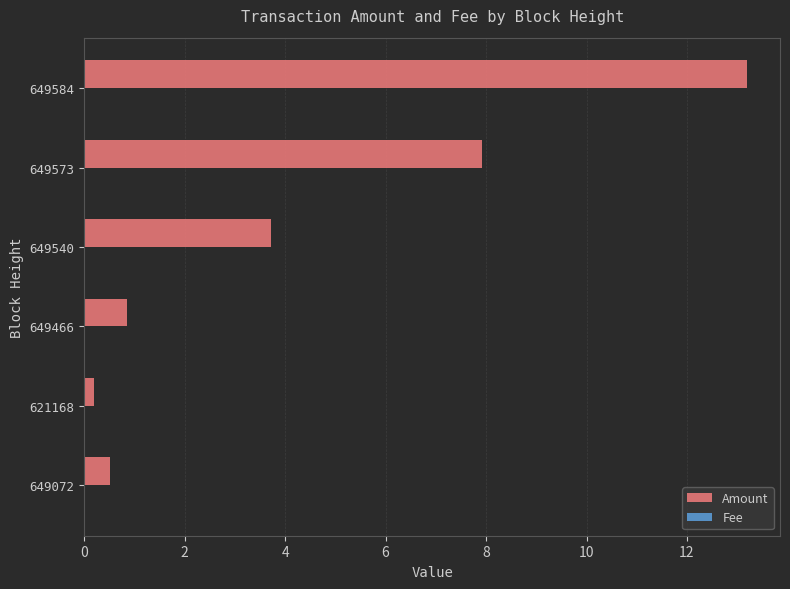

How many series are shown in this chart?

2